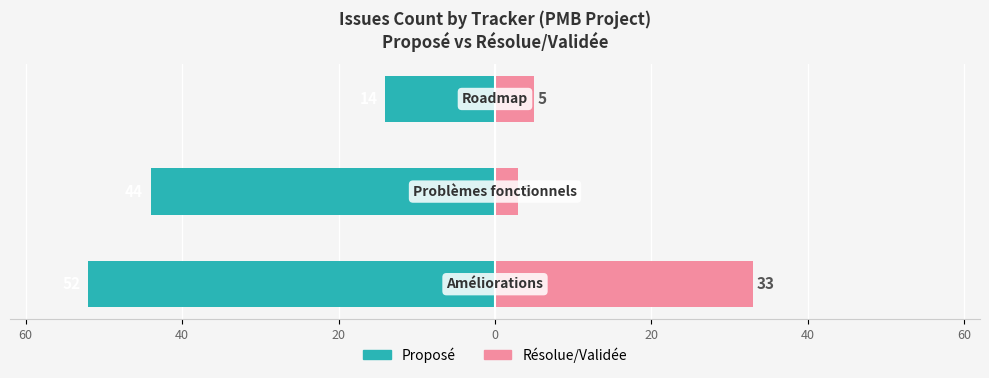

Rank the series at 20 from highest to lowest value.

Résolue/Validée, Proposé